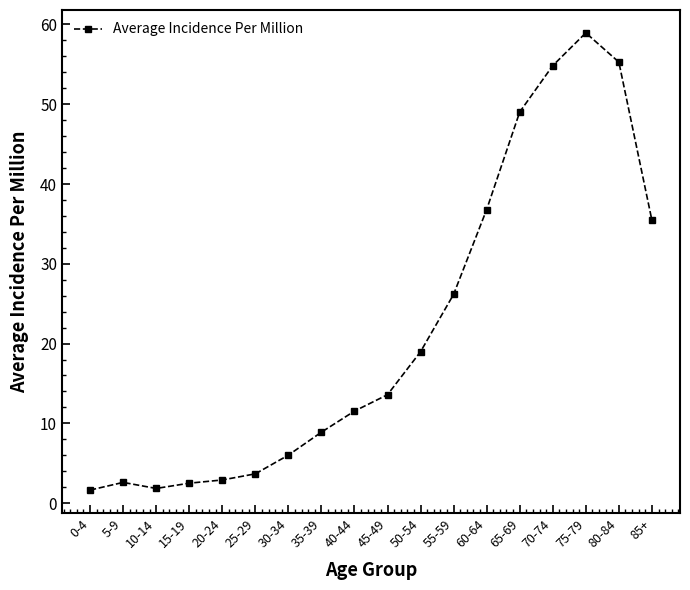

The value at 80-84 is 33.5. True or false?

False